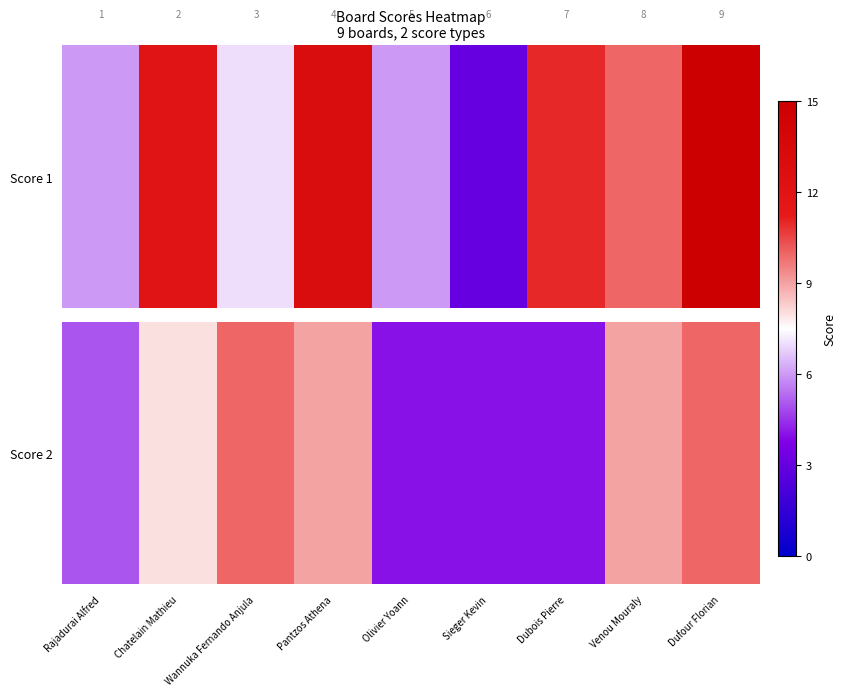

What is the change in value from Chatelain Mathieu to Dubois Pierre?

-4